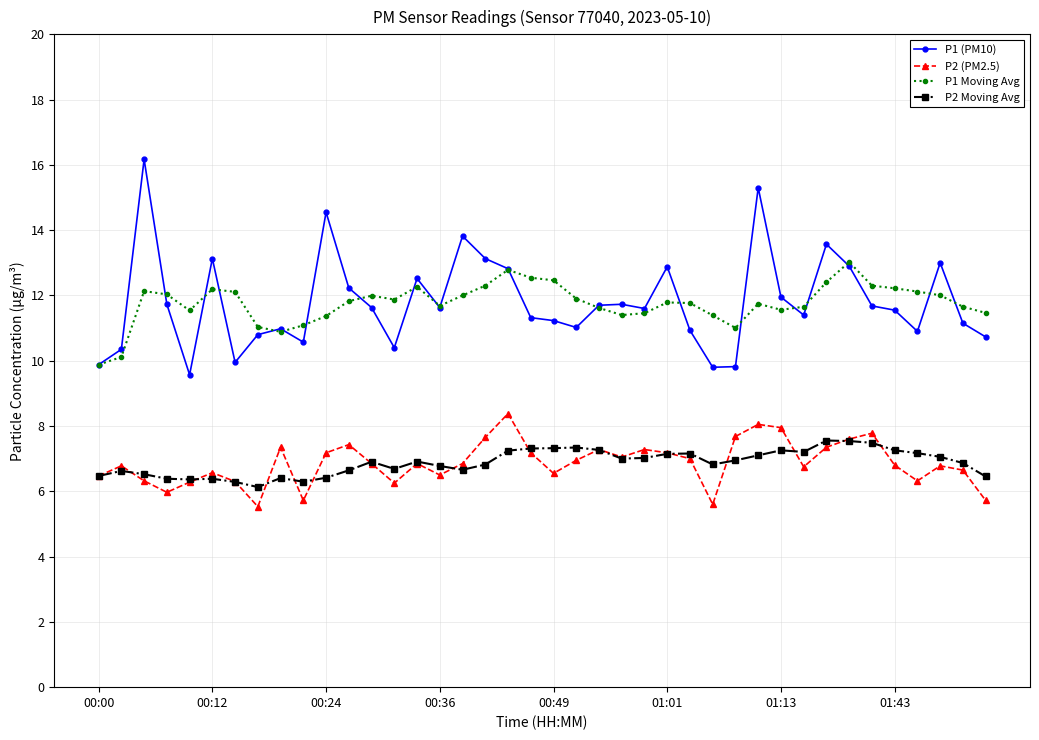

What is the value of the P2 Moving Avg point at the 7th from the left?

6.3